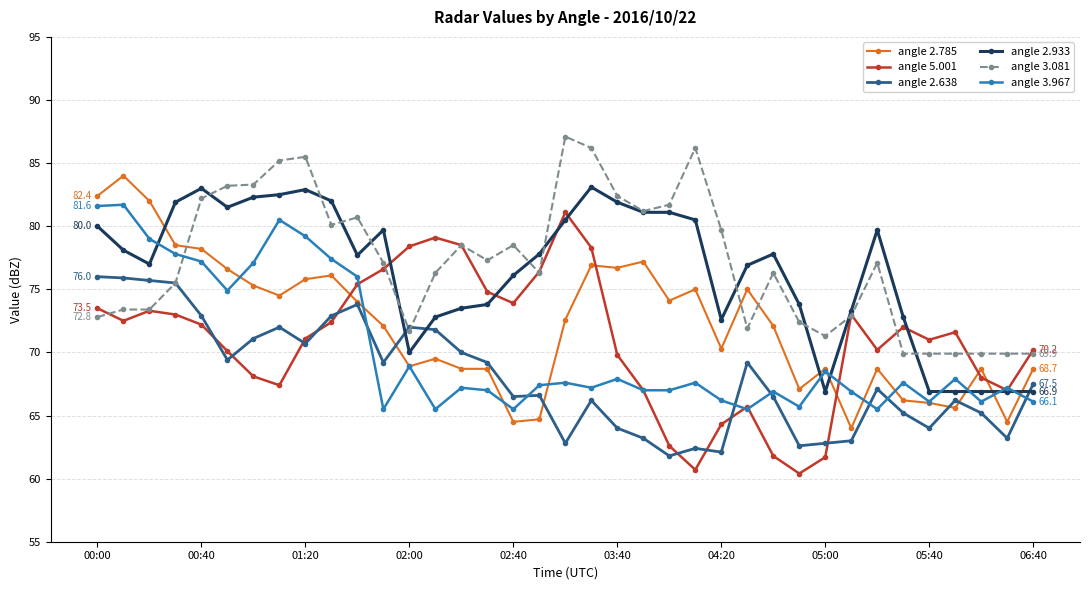

What is the highest value of the angle 2.638 series?

76.0